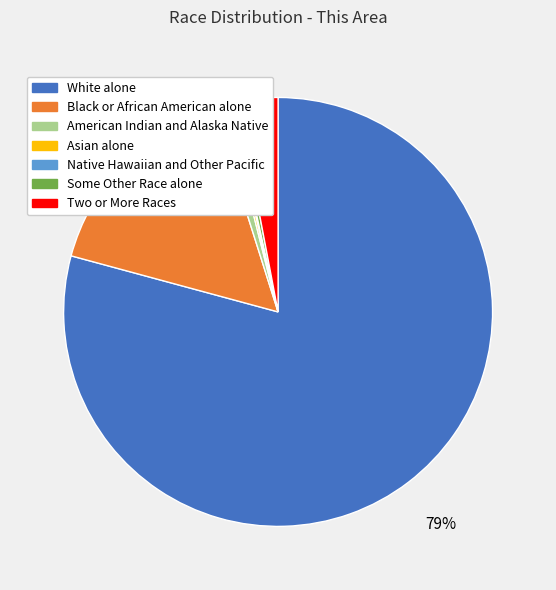

To the nearest percent, what is the average slice percentage?

14%